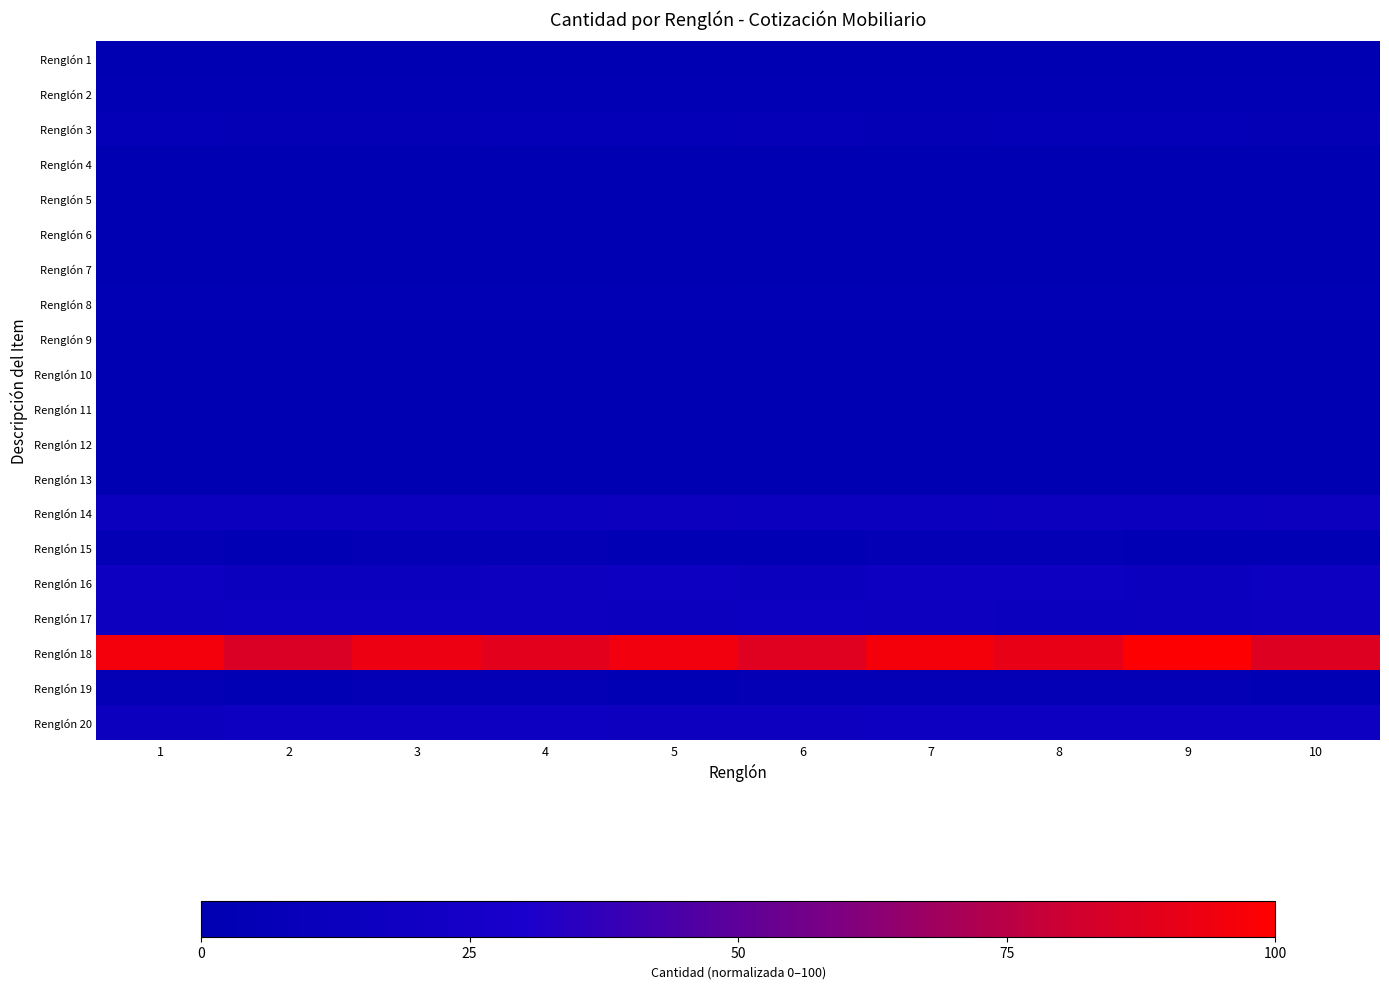

Reading right to left, extract all data points from this chart.

Renglón 1: 10=0.0	9=0.0	8=0.0	7=0.0	6=0.0	5=0.0	4=0.0	3=0.0	2=0.0	1=0.0
Renglón 2: 10=2.3	9=2.4	8=2.4	7=2.3	6=2.3	5=2.3	4=2.3	3=2.6	2=2.6	1=2.2
Renglón 3: 10=5.2	9=5.7	8=5.7	7=5.4	6=5.9	5=5.6	4=5.5	3=5.5	2=5.3	1=5.8
Renglón 4: 10=0.8	9=0.8	8=0.8	7=0.8	6=0.8	5=0.9	4=0.9	3=0.8	2=0.8	1=0.8
Renglón 5: 10=0.8	9=0.8	8=0.8	7=0.8	6=0.8	5=0.8	4=0.9	3=0.7	2=0.8	1=0.8
Renglón 6: 10=0.0	9=0.0	8=0.0	7=0.0	6=0.0	5=0.0	4=0.0	3=0.0	2=0.0	1=0.0
Renglón 7: 10=0.9	9=0.8	8=0.8	7=0.8	6=0.8	5=0.8	4=0.8	3=0.9	2=0.8	1=0.8
Renglón 8: 10=2.7	9=2.8	8=2.6	7=3.0	6=2.9	5=2.9	4=3.0	3=2.6	2=2.7	1=3.0
Renglón 9: 10=0.0	9=0.0	8=0.0	7=0.0	6=0.0	5=0.0	4=0.0	3=0.0	2=0.0	1=0.0
Renglón 10: 10=0.0	9=0.0	8=0.0	7=0.0	6=0.0	5=0.0	4=0.0	3=0.0	2=0.0	1=0.0
Renglón 11: 10=0.4	9=0.4	8=0.4	7=0.4	6=0.4	5=0.4	4=0.4	3=0.4	2=0.4	1=0.4
Renglón 12: 10=0.0	9=0.0	8=0.0	7=0.0	6=0.0	5=0.0	4=0.0	3=0.0	2=0.0	1=0.0
Renglón 13: 10=0.0	9=0.0	8=0.0	7=0.0	6=0.0	5=0.0	4=0.0	3=0.0	2=0.0	1=0.0
Renglón 14: 10=14.8	9=13.4	8=14.2	7=13.8	6=13.3	5=14.7	4=13.4	3=12.9	2=13.1	1=13.5
Renglón 15: 10=3.5	9=3.4	8=3.6	7=3.7	6=3.4	5=3.5	4=3.5	3=3.6	2=3.5	1=3.9
Renglón 16: 10=16.3	9=15.1	8=16.4	7=16.2	6=15.1	5=17.0	4=15.7	3=14.8	2=15.1	1=16.8
Renglón 17: 10=16.0	9=14.6	8=15.0	7=15.3	6=16.6	5=14.7	4=15.8	3=16.1	2=16.1	1=15.4
Renglón 18: 10=87.1	9=99.1	8=90.8	7=95.4	6=87.6	5=94.7	4=88.4	3=92.7	2=85.2	1=95.2
Renglón 19: 10=3.5	9=3.7	8=3.7	7=3.8	6=3.7	5=3.5	4=3.9	3=3.9	2=3.4	1=3.5
Renglón 20: 10=16.5	9=16.7	8=16.8	7=16.3	6=15.4	5=15.3	4=16.1	3=16.8	2=16.8	1=14.7